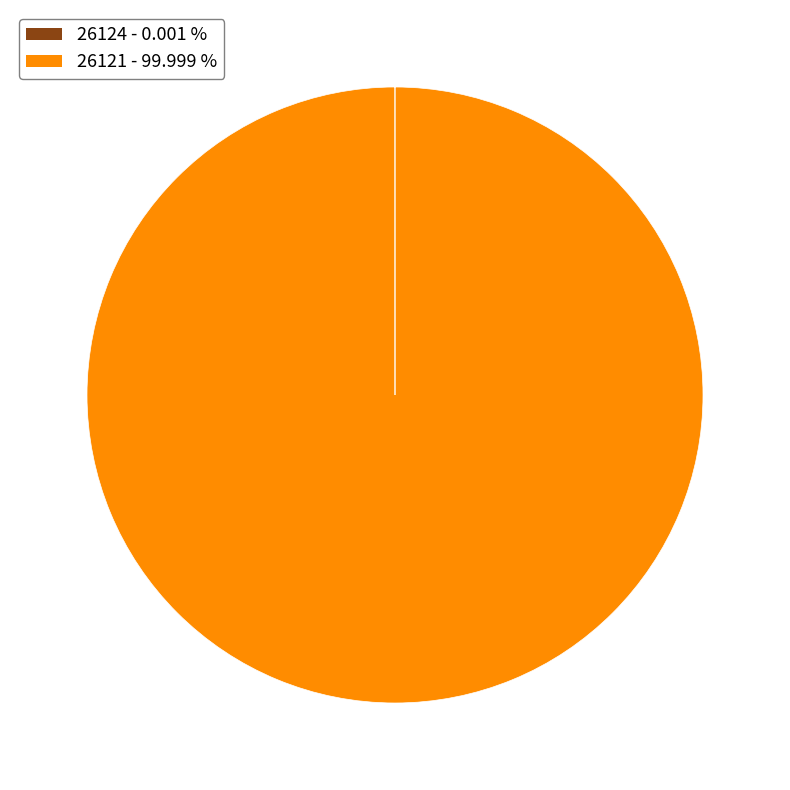

Which category has the biggest portion of the pie?

26121